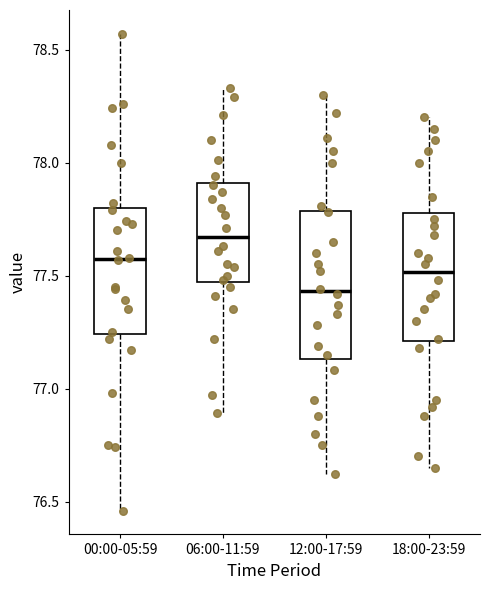

Where is the lower edge of the box for 00:00-05:59 on the y-axis? The values are not printed on the chart, so give them approximately, as read against the axis.

77.25